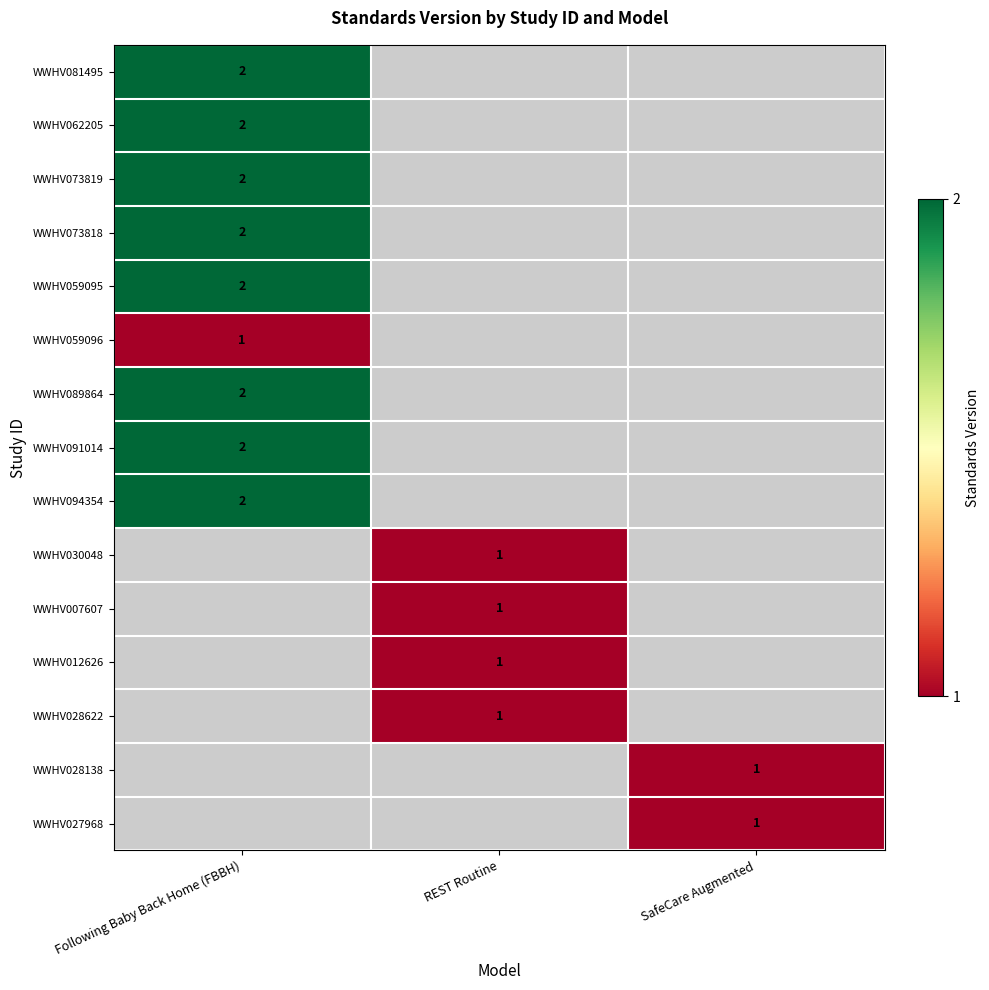

Is it true that WWHV062205 equals 1 at Following Baby Back Home (FBBH)?

False